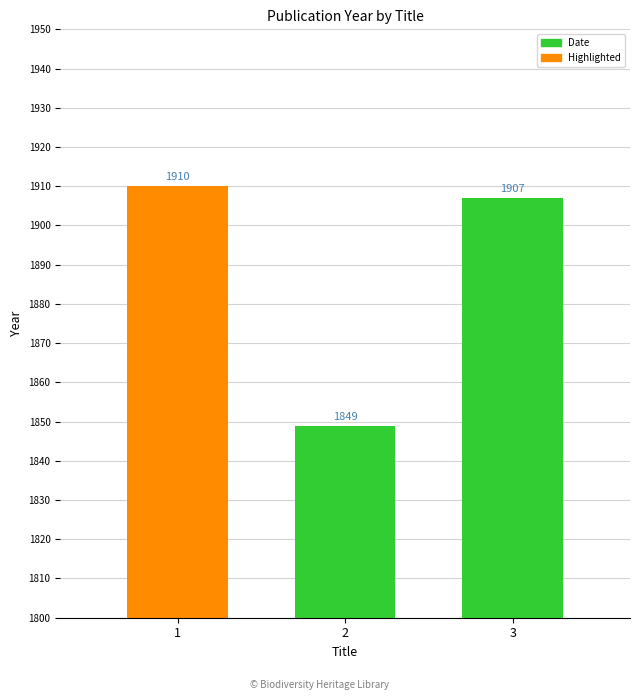

Are the bars horizontal?

No